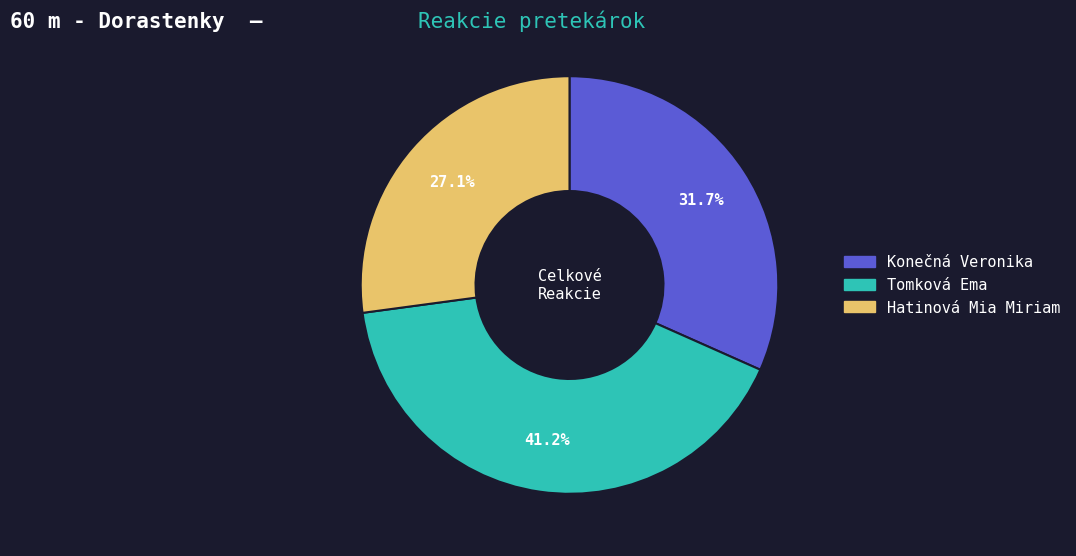

Is there a majority slice in this chart?

No